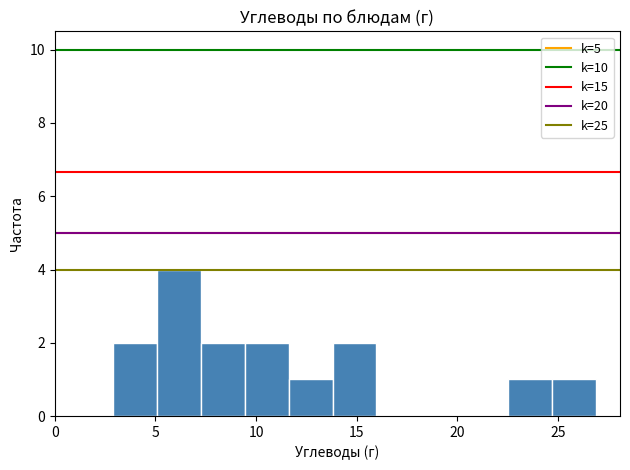

Reading left to right, transcribe this chart: for each bar, give the range it covers on the x-axis and its height. Neither the bar edges nor the heights are printed on the chart, so give them approximately, as read against the axes.

3.0 to 5.0: 2
5.0 to 7.5: 4
7.5 to 9.5: 2
9.5 to 11.5: 2
11.5 to 14.0: 1
14.0 to 16.0: 2
16.0 to 18.0: 0
18.0 to 20.5: 0
20.5 to 22.5: 0
22.5 to 24.5: 1
24.5 to 27.0: 1